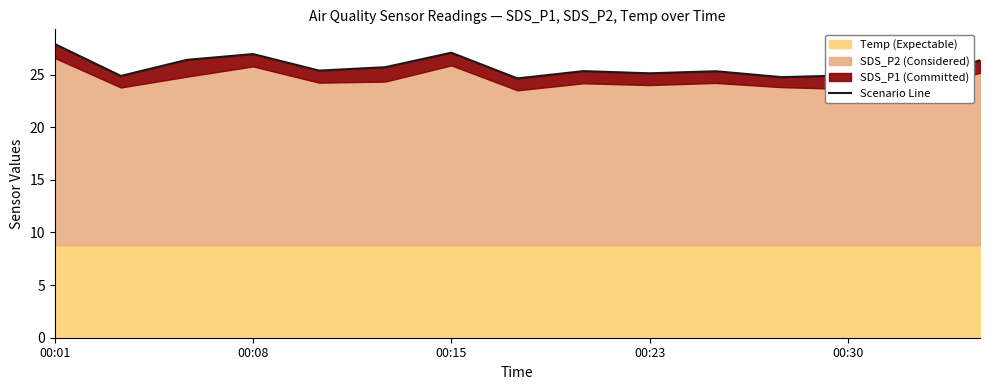

How many lines are shown in the chart?

1